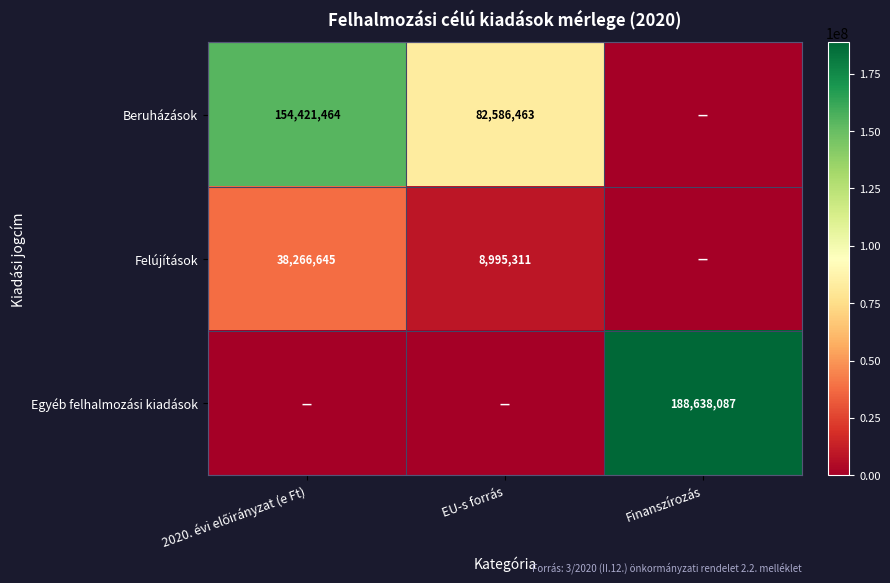

The Beruházások series shows 20157256 at EU-s forrás. True or false?

False